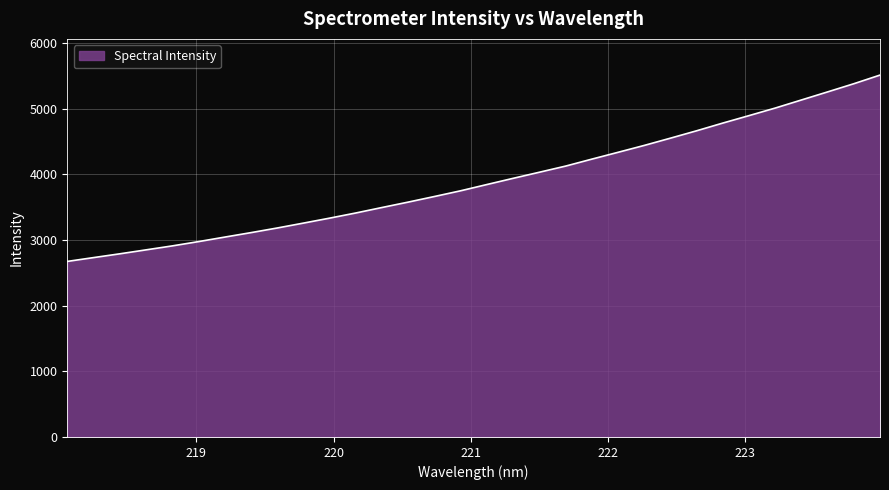

What is the difference between the maximum and minimum values?

2838.0